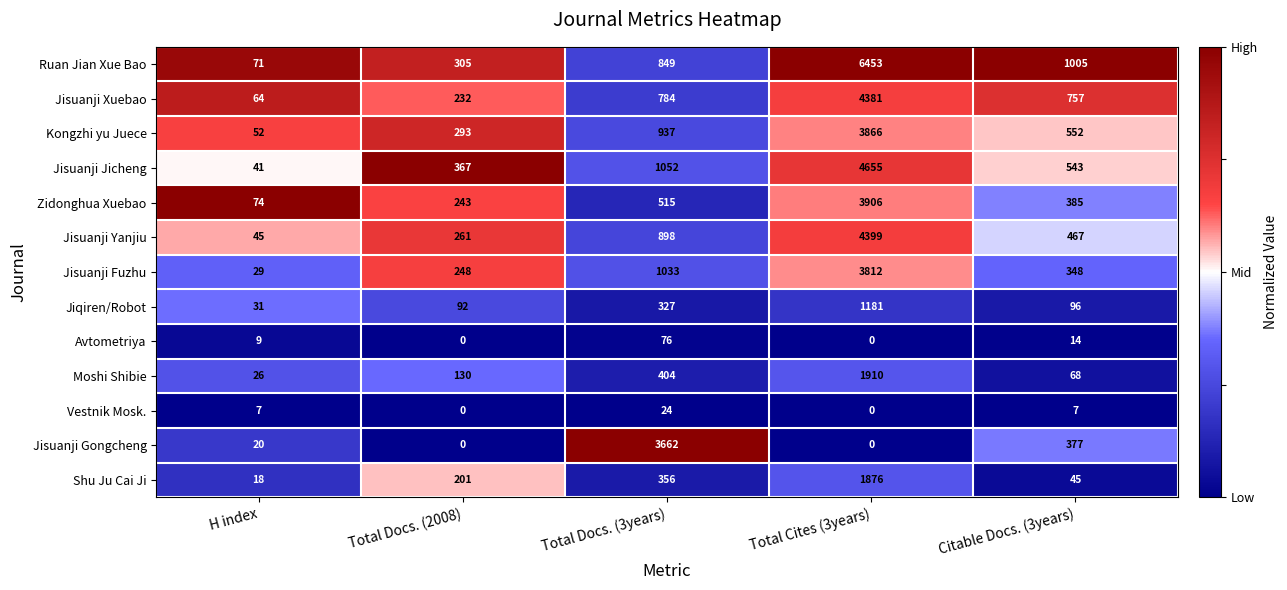

What is the greatest value displayed?

6453